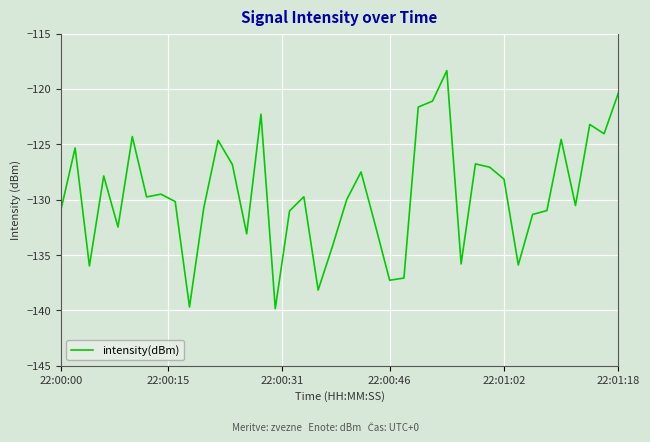

What is the difference between the maximum and minimum values?

21.5